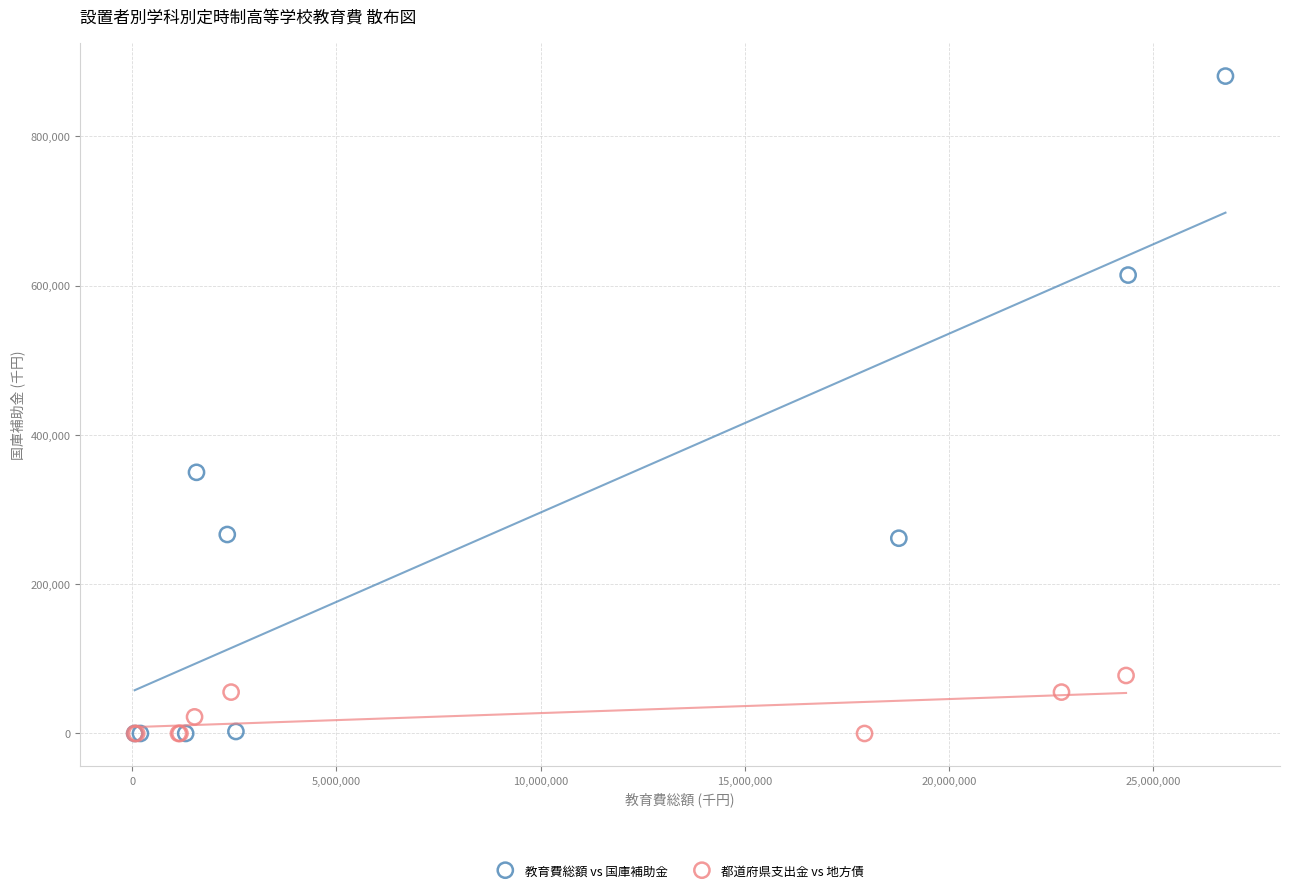

Which series contains the highest Y value?

教育費総額 vs 国庫補助金